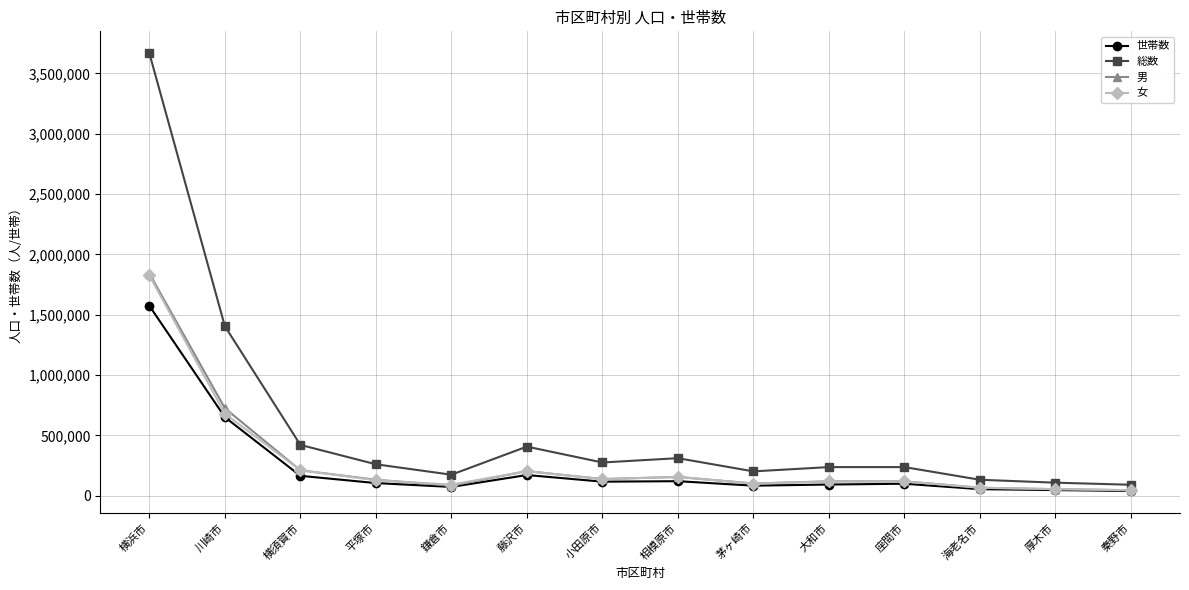

What is the maximum value shown in the chart?

3667418